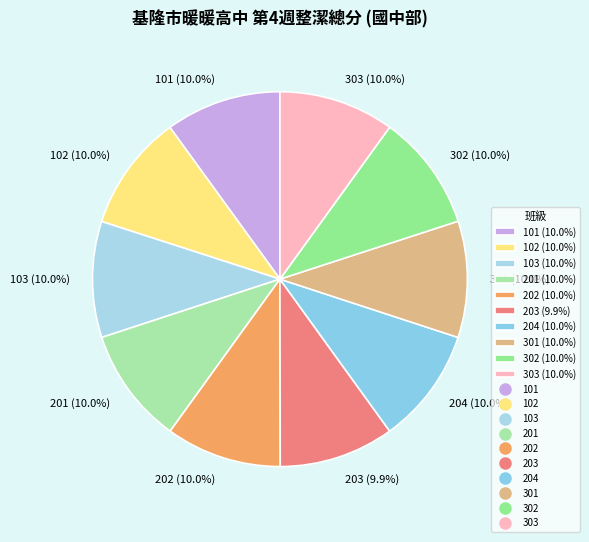

True or false: 203 accounts for 16% of the total.

False